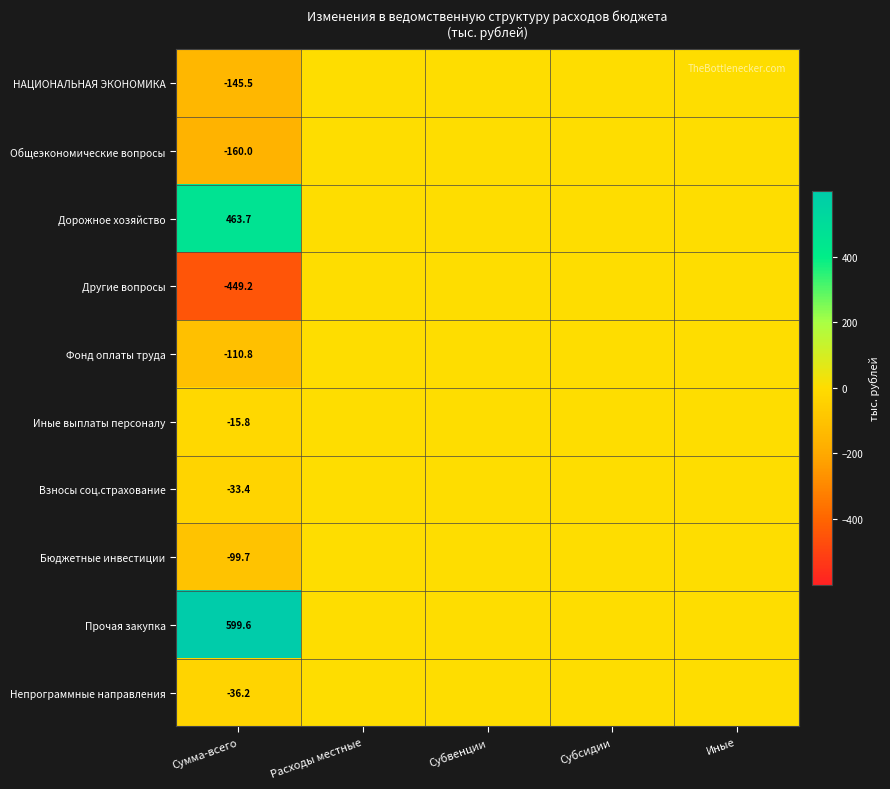

True or false: НАЦИОНАЛЬНАЯ ЭКОНОМИКА has a value of -145.5 at Сумма-всего.

True